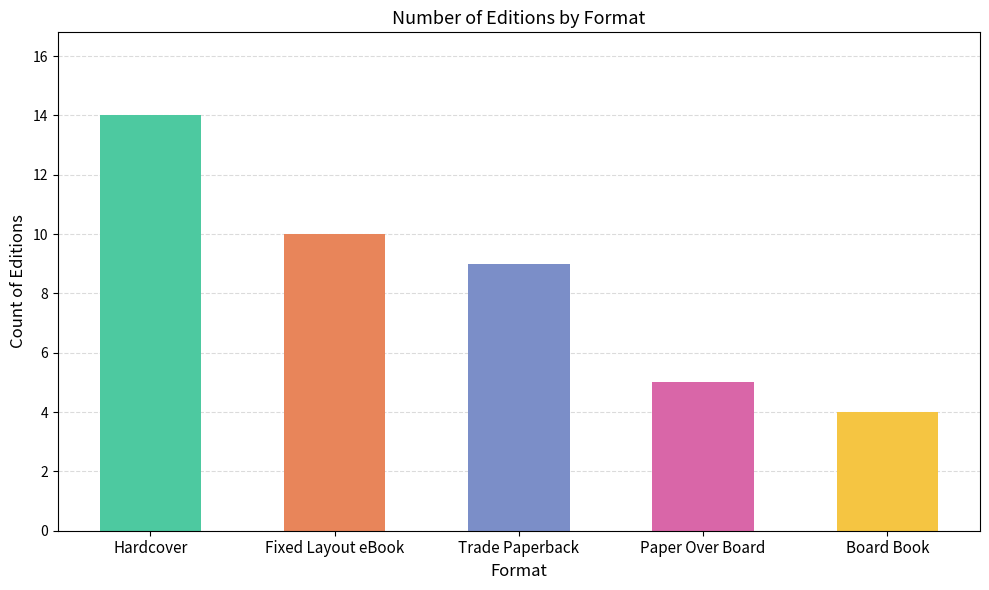

The chart shows a value of 5 at Fixed Layout eBook. True or false?

False